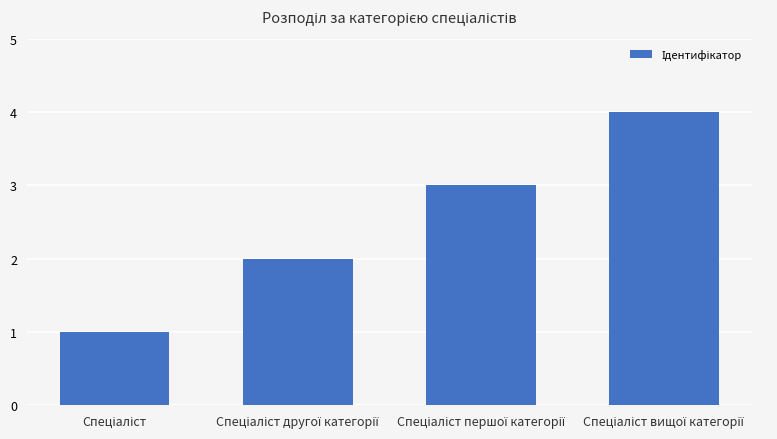

Does the chart contain any negative values?

No